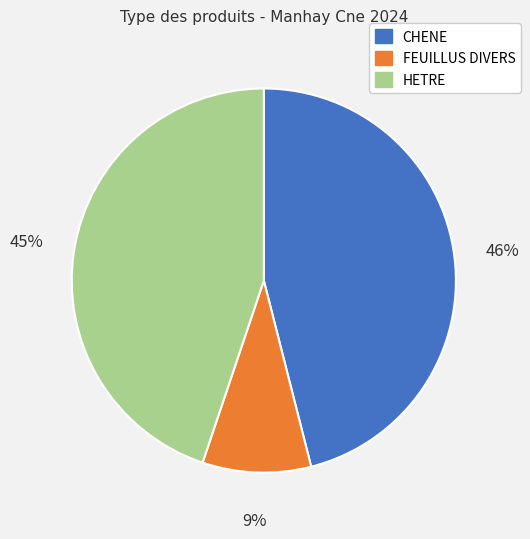

Is HETRE the majority of the pie?

No